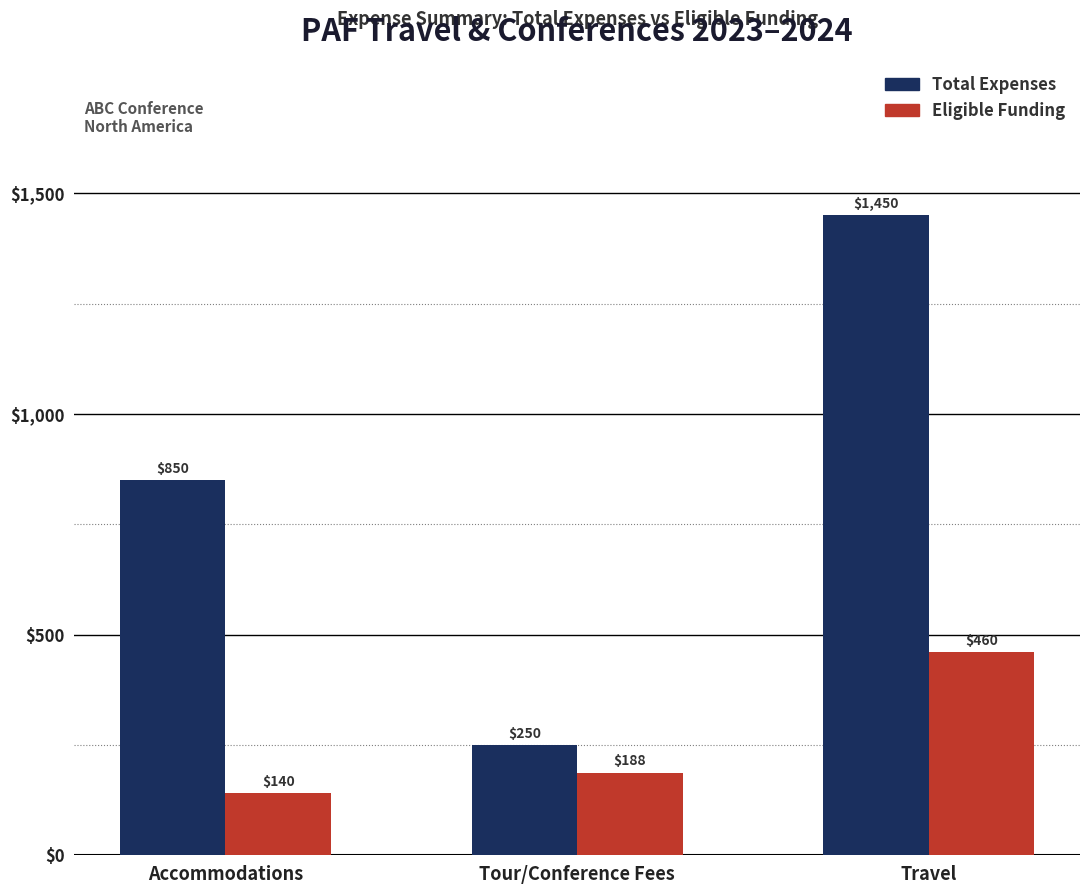

What position from the right is Tour/Conference Fees?

2